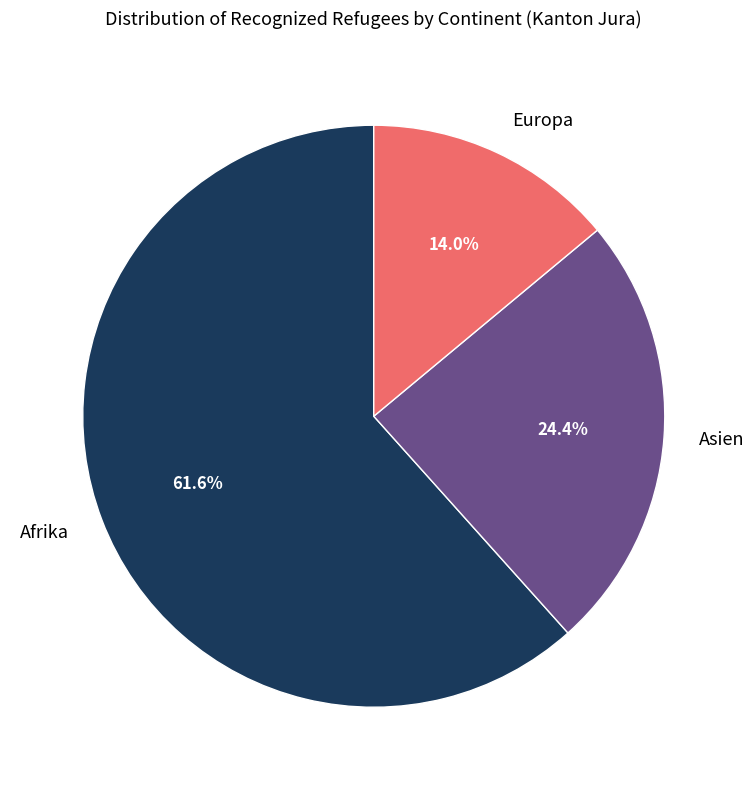

Which slice is the largest?

Afrika